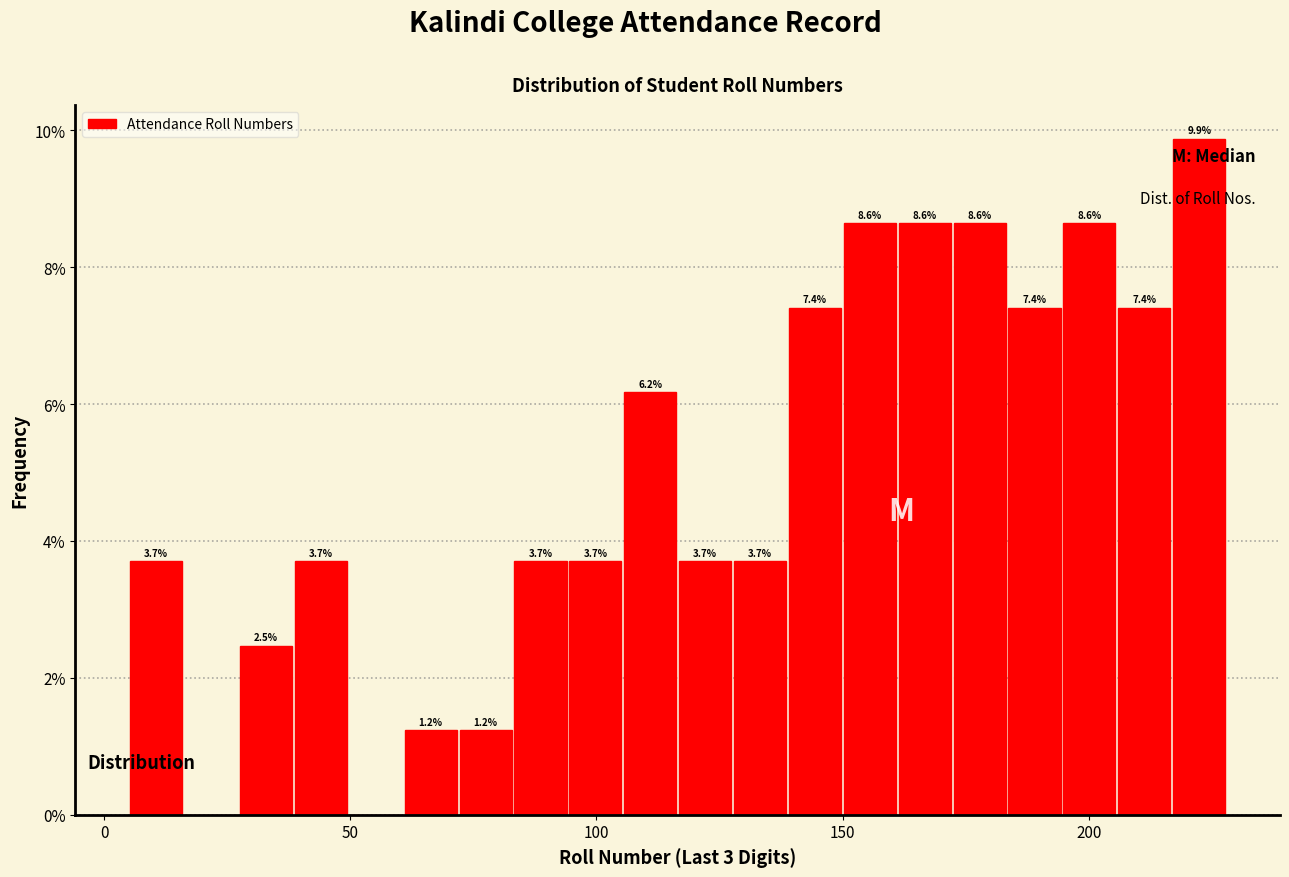

Read against the x-axis, roughly where is the centre of the tallest bar?

220